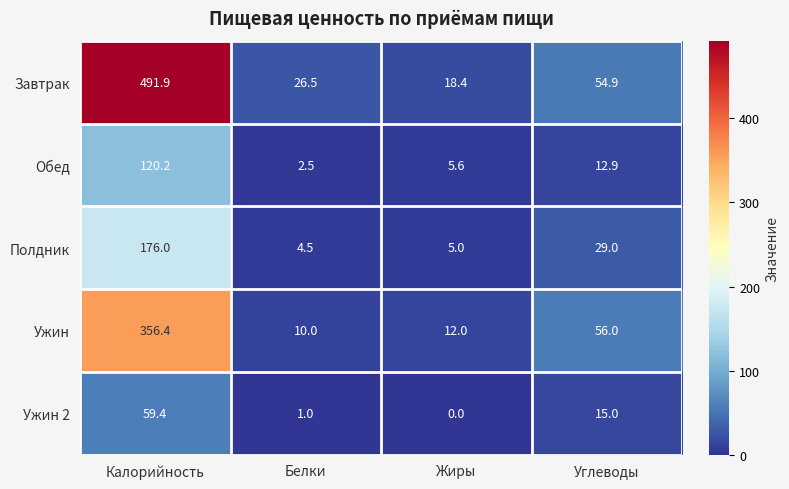

Reading left to right, list all the values displayed in this chart.

Завтрак: 491.9	26.5	18.4	54.9
Обед: 120.2	2.5	5.6	12.9
Полдник: 176.0	4.5	5.0	29.0
Ужин: 356.4	10.0	12.0	56.0
Ужин 2: 59.4	1.0	0.0	15.0